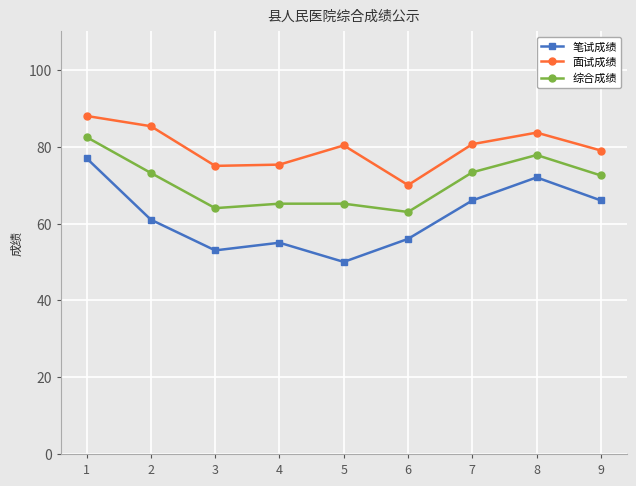

How many distinct data groups are displayed?

3